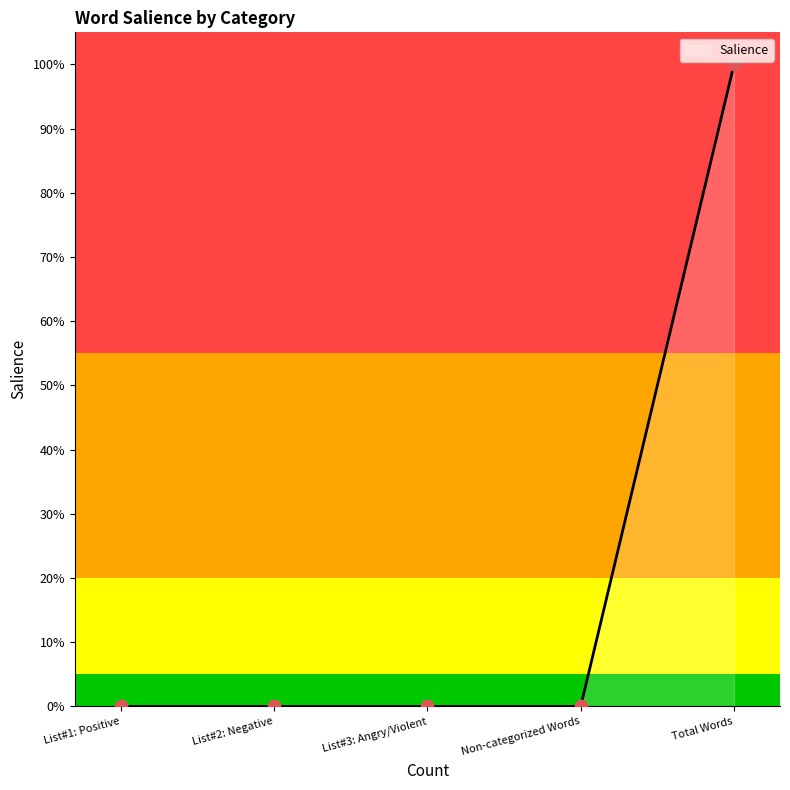

What is the change in value from List#2: Negative to Total Words?

+1